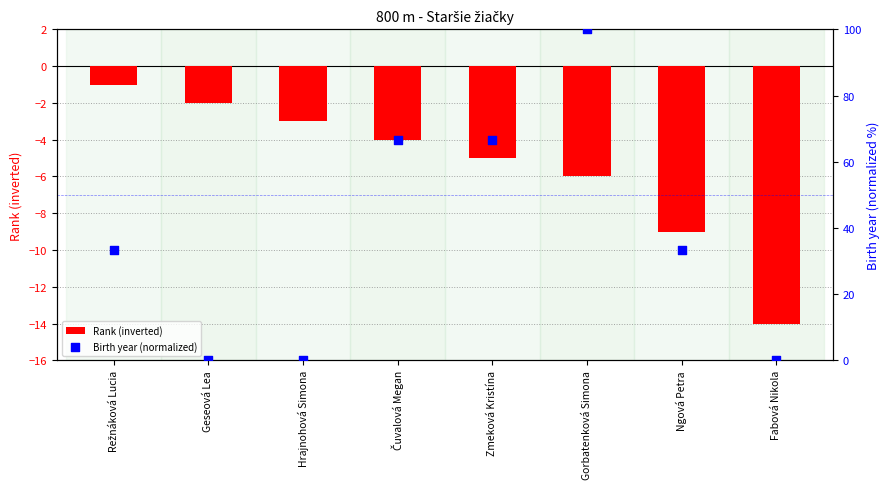

Which series has the largest total across all categories?

Birth year (normalized)